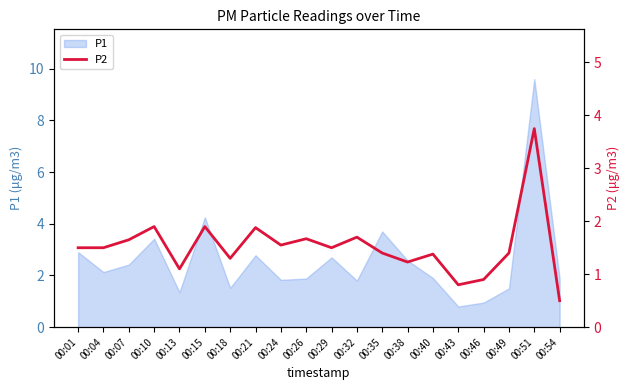

Is it true that P1 equals 2.7 at 00:29?

True